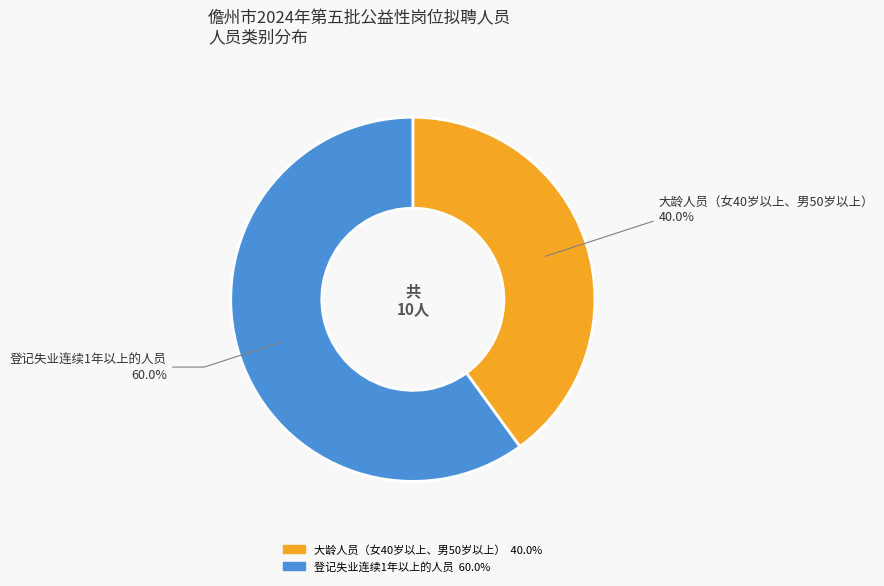

Is there any slice that represents more than half of the pie?

Yes